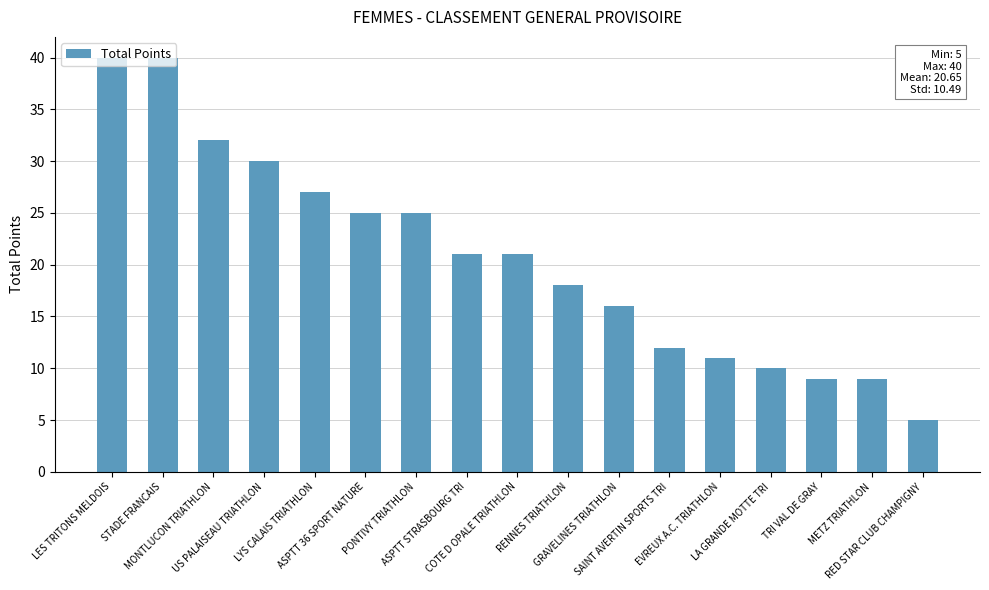

Where does the data first go above 21?

LES TRITONS MELDOIS